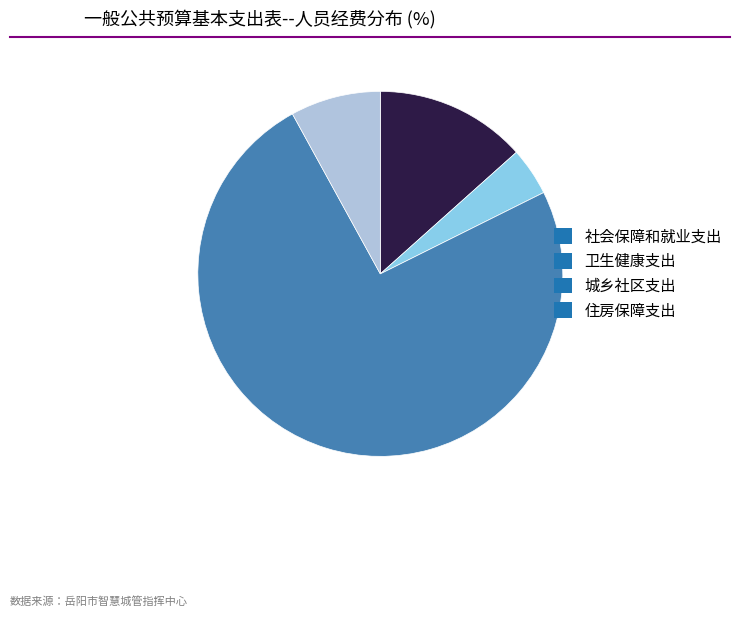

Do 城乡社区支出 and 卫生健康支出 together represent more than half of the pie?

Yes